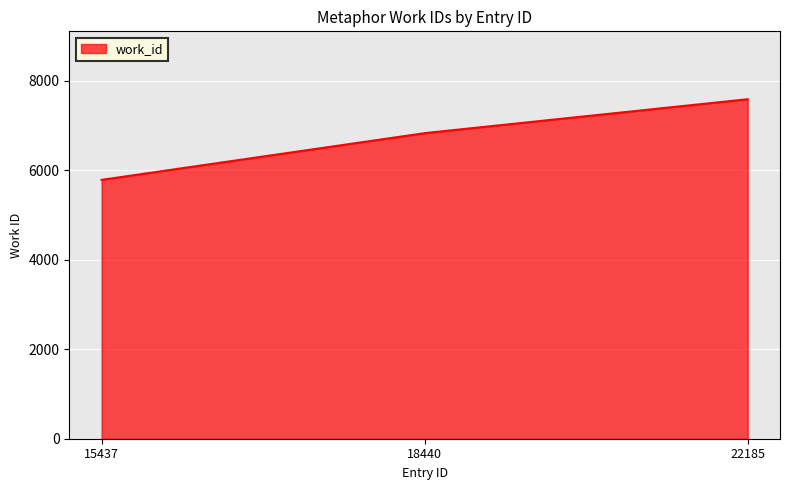

How many lines are shown in the chart?

1